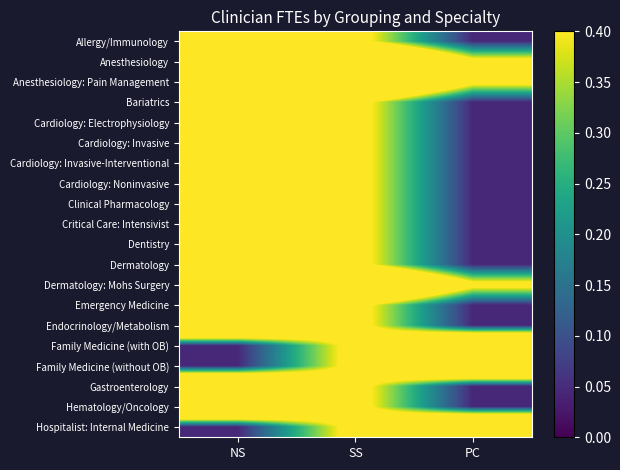

What is the total value across all series at NS?

15.5